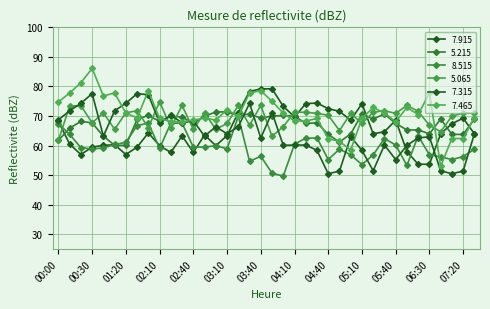

How many interior local valleys does the 7.315 series have?

11